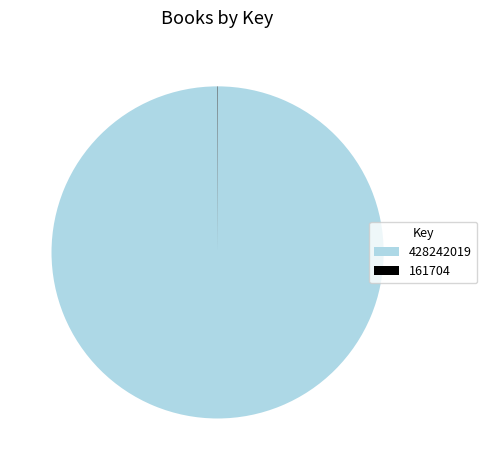

Does 428242019 account for over 50% of the chart?

Yes